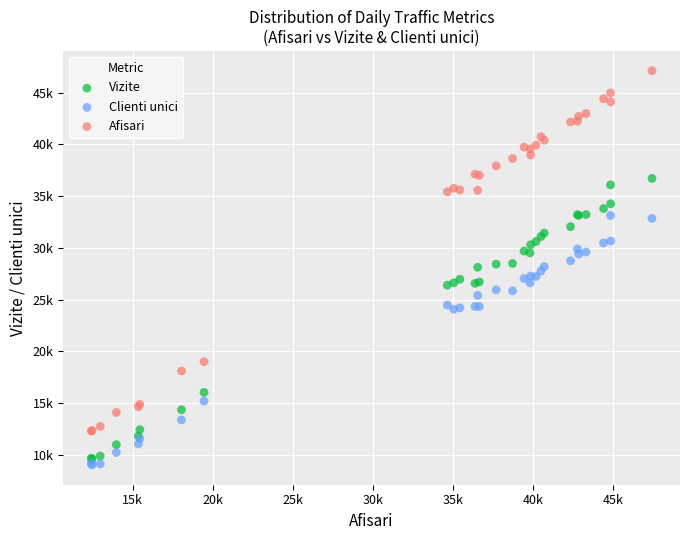

Which series has the widest spread of Y values?

Afisari